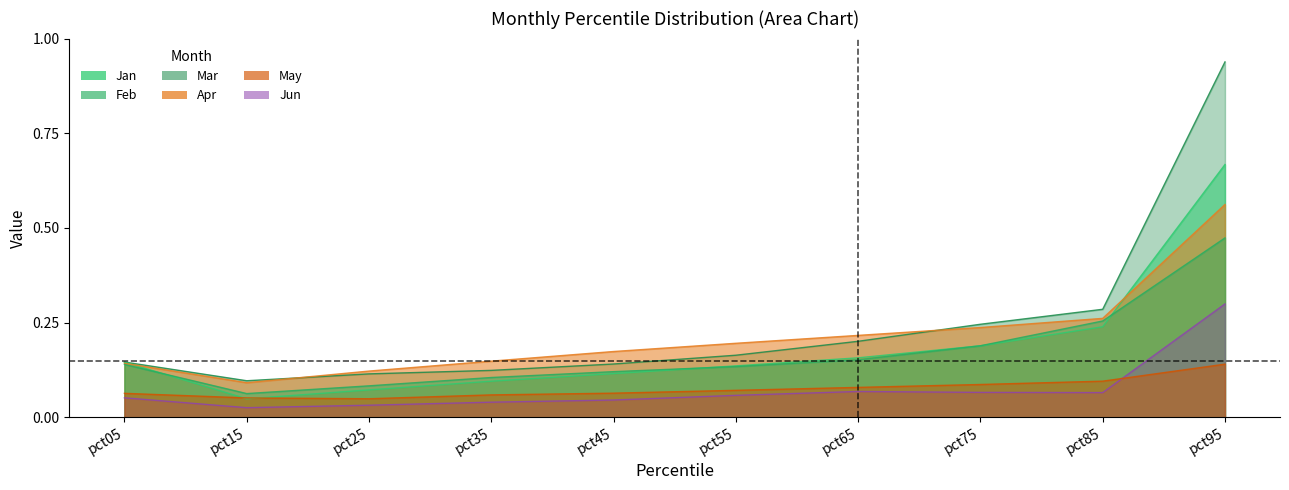

At how many categories does at least one series exceed 0?

10